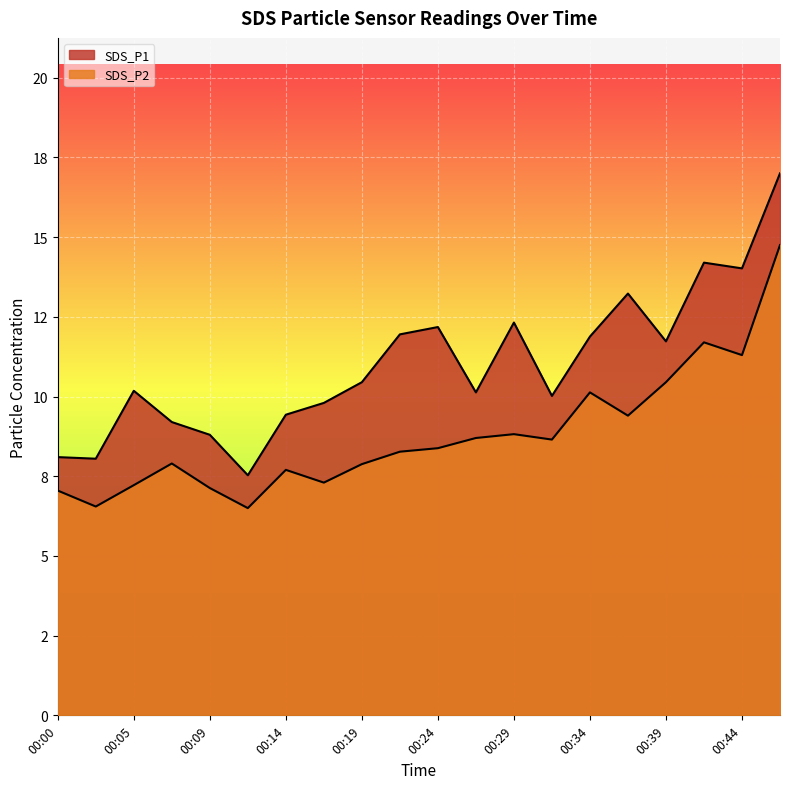

How many lines are shown in the chart?

2